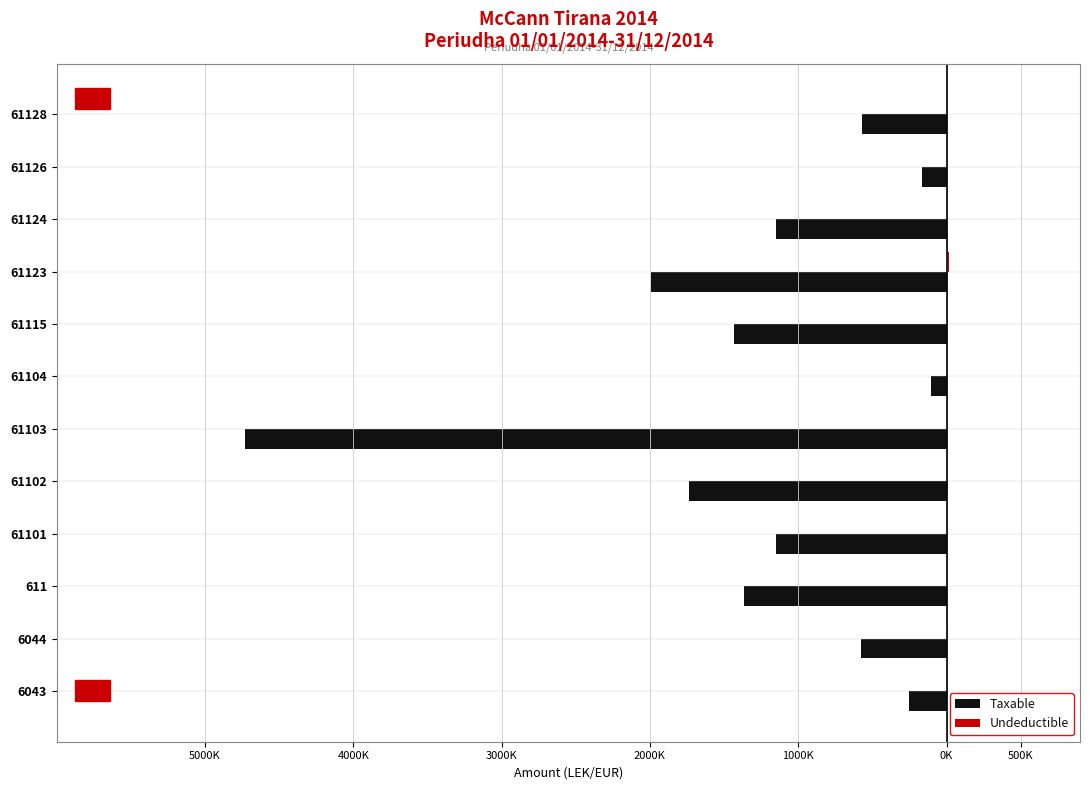

What is the minimum value shown in the chart?

-4731146.9